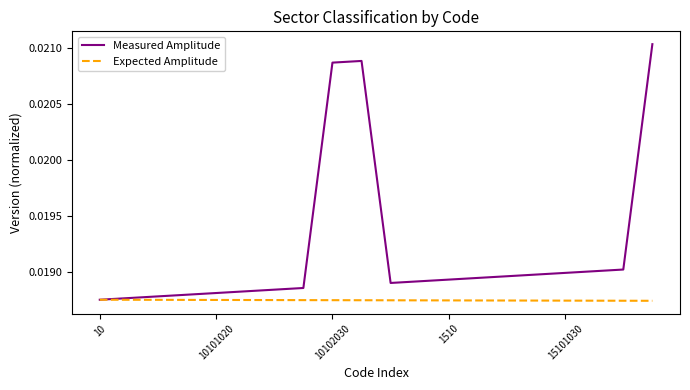

What is the sum of all Measured Amplitude values?

0.4